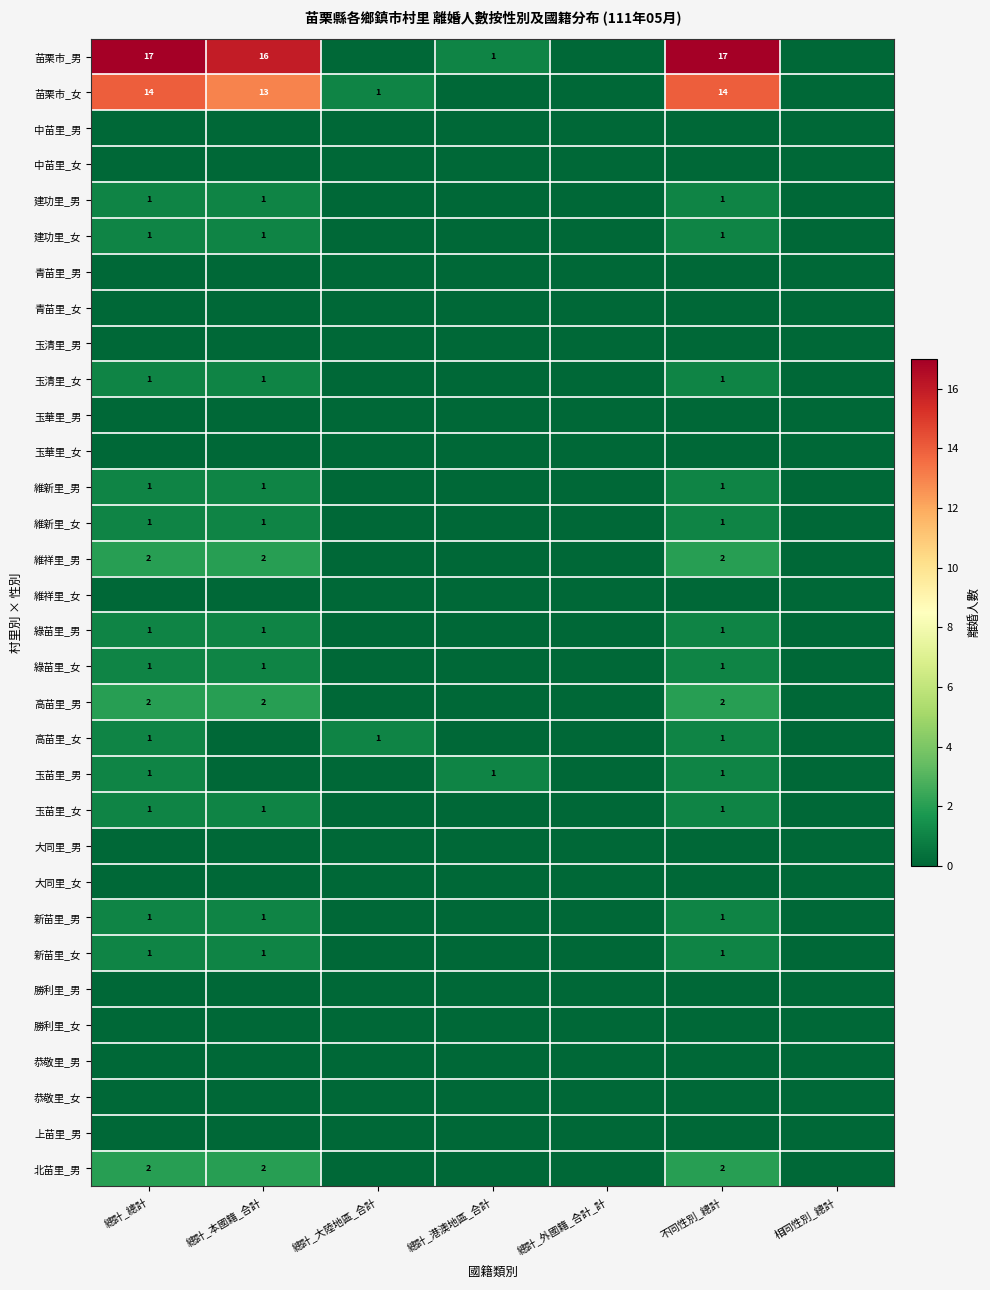

Is it true that 新苗里_女 equals 1 at 總計_本國籍_合計?

True